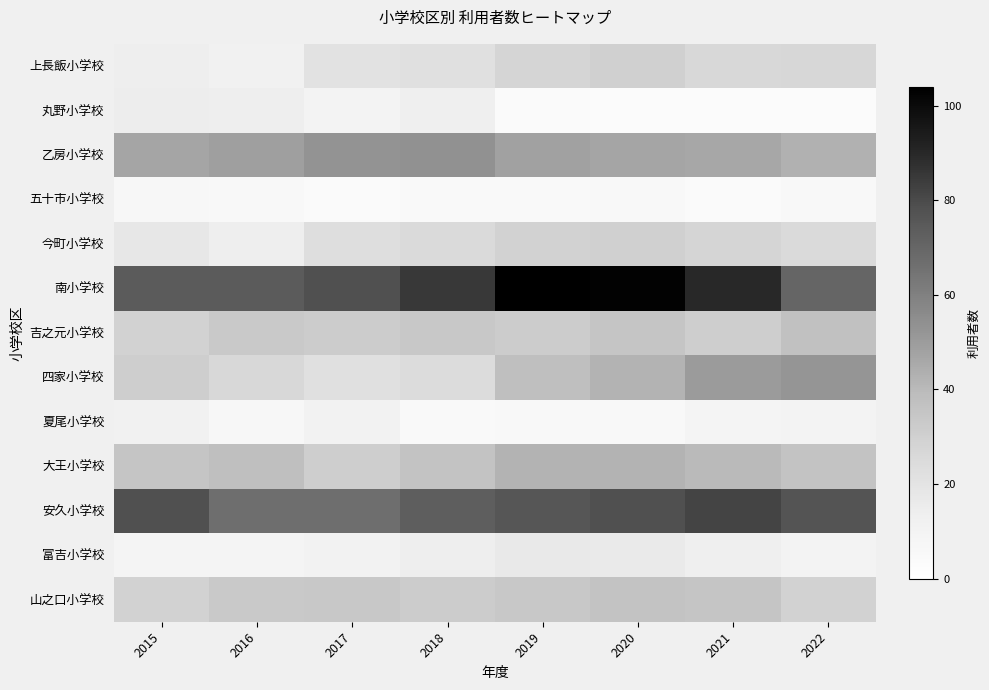

Which series has the largest total across all categories?

南小学校